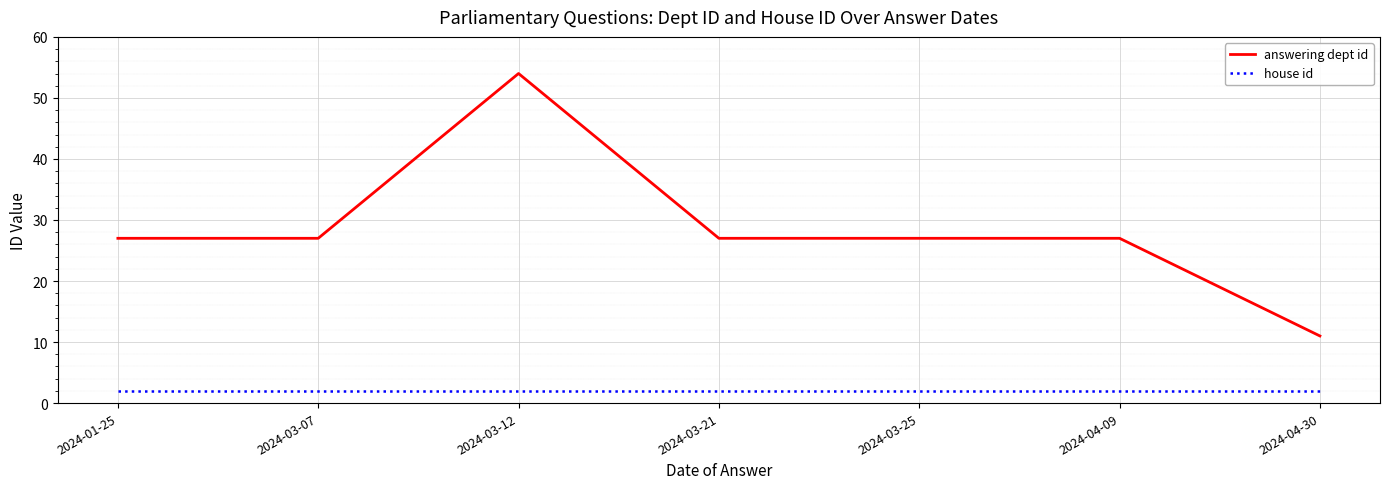

Is this an area chart (filled region under the line)?

No